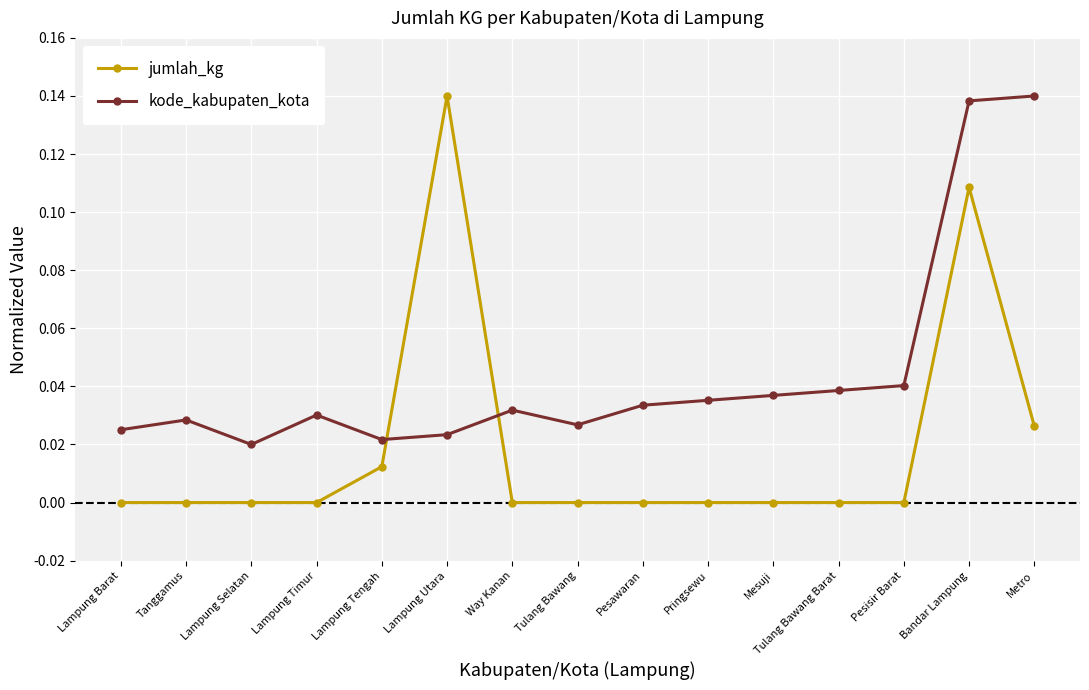

How many lines are shown in the chart?

2